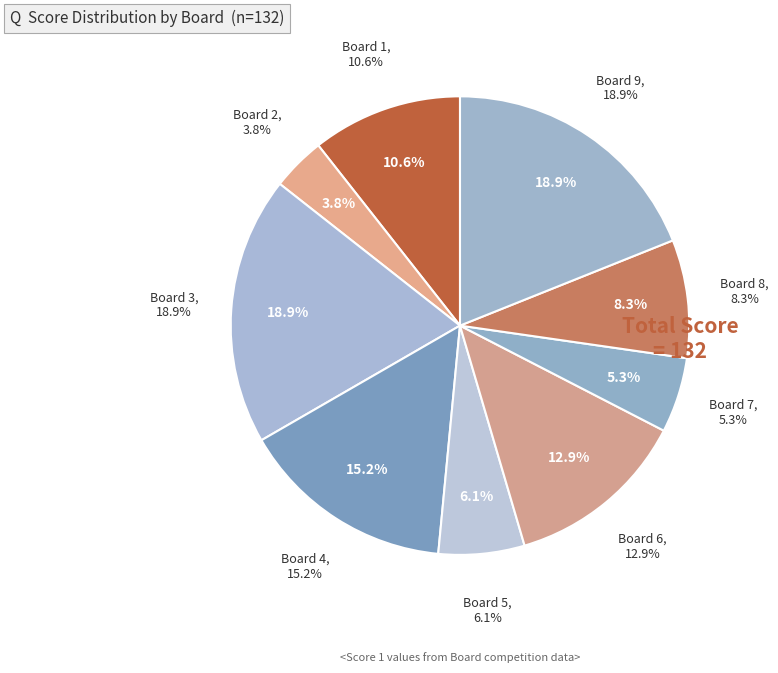

Which category has the smallest portion of the pie?

Board 2